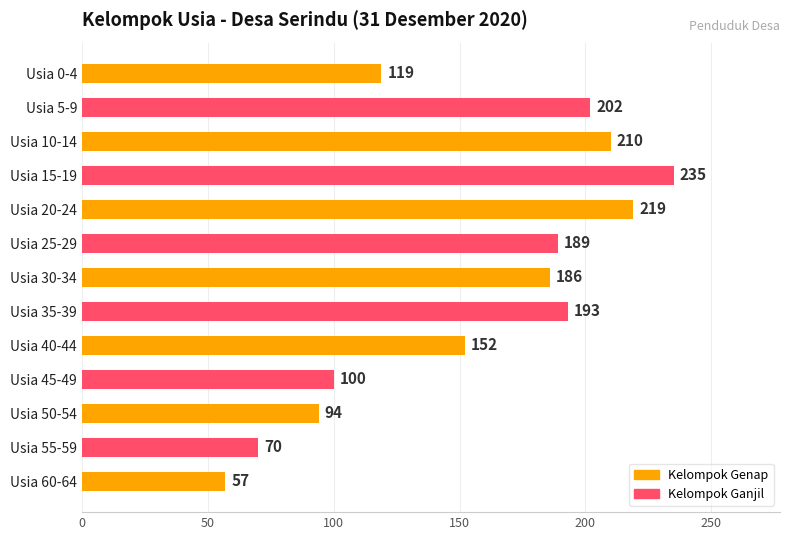

List the labels in order of value, smallest first.

Usia 60-64, Usia 55-59, Usia 50-54, Usia 45-49, Usia 0-4, Usia 40-44, Usia 30-34, Usia 25-29, Usia 35-39, Usia 5-9, Usia 10-14, Usia 20-24, Usia 15-19